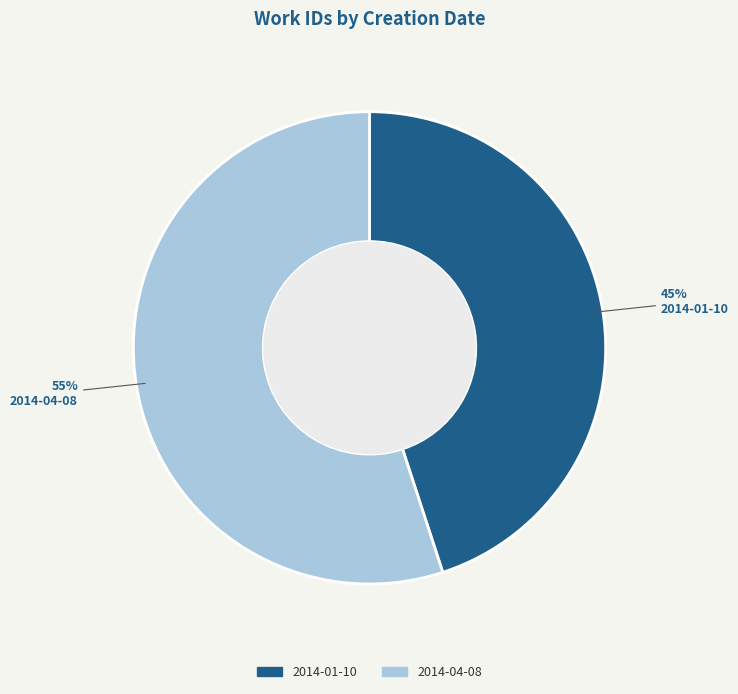

How many slices are in this pie chart?

2